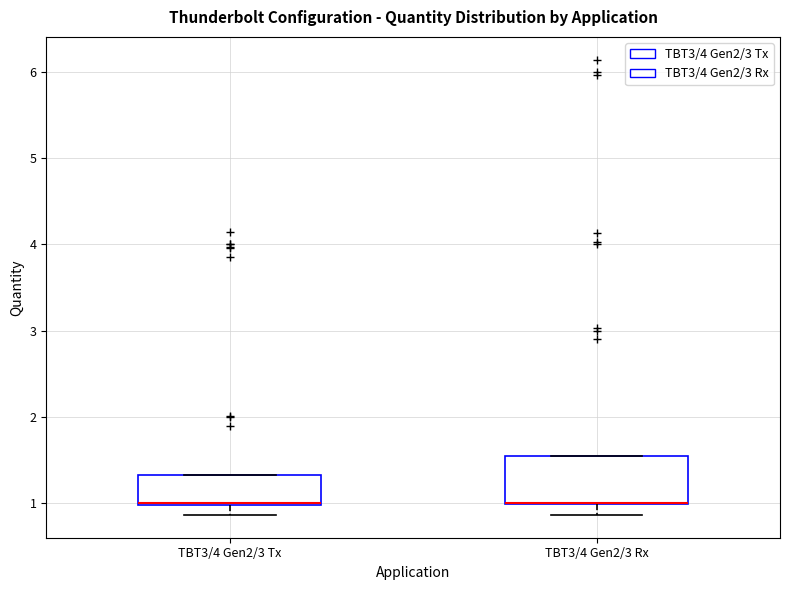

Where is the lower edge of the box for TBT3/4 Gen2/3 Rx on the y-axis? The values are not printed on the chart, so give them approximately, as read against the axis.

1.0